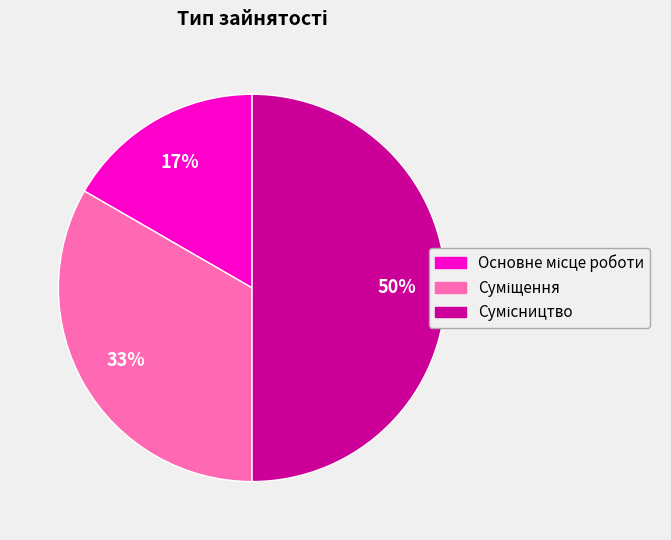

How many slices are in this pie chart?

3